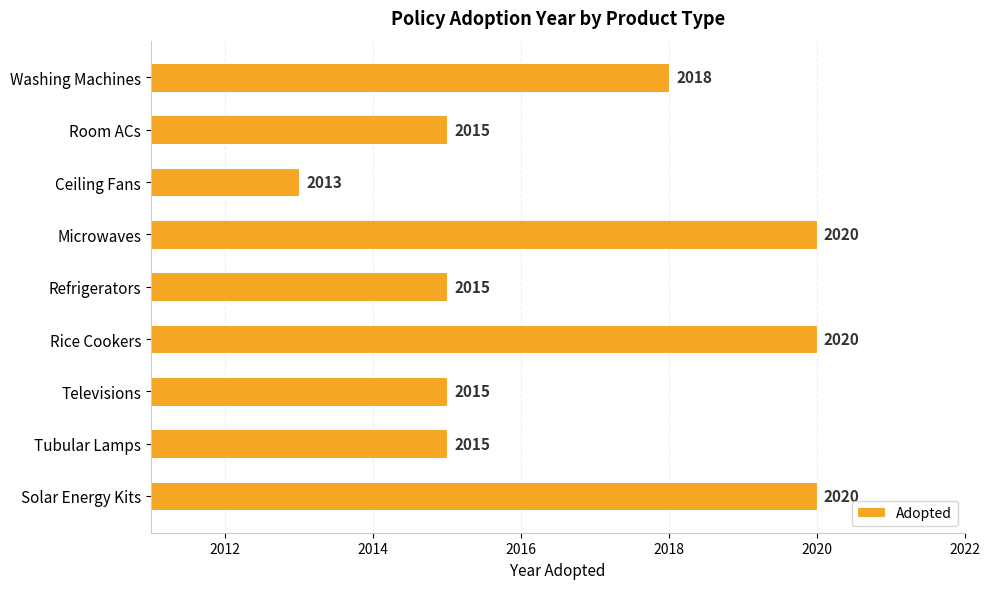

What is the value of the 1st bar from the top?

2018